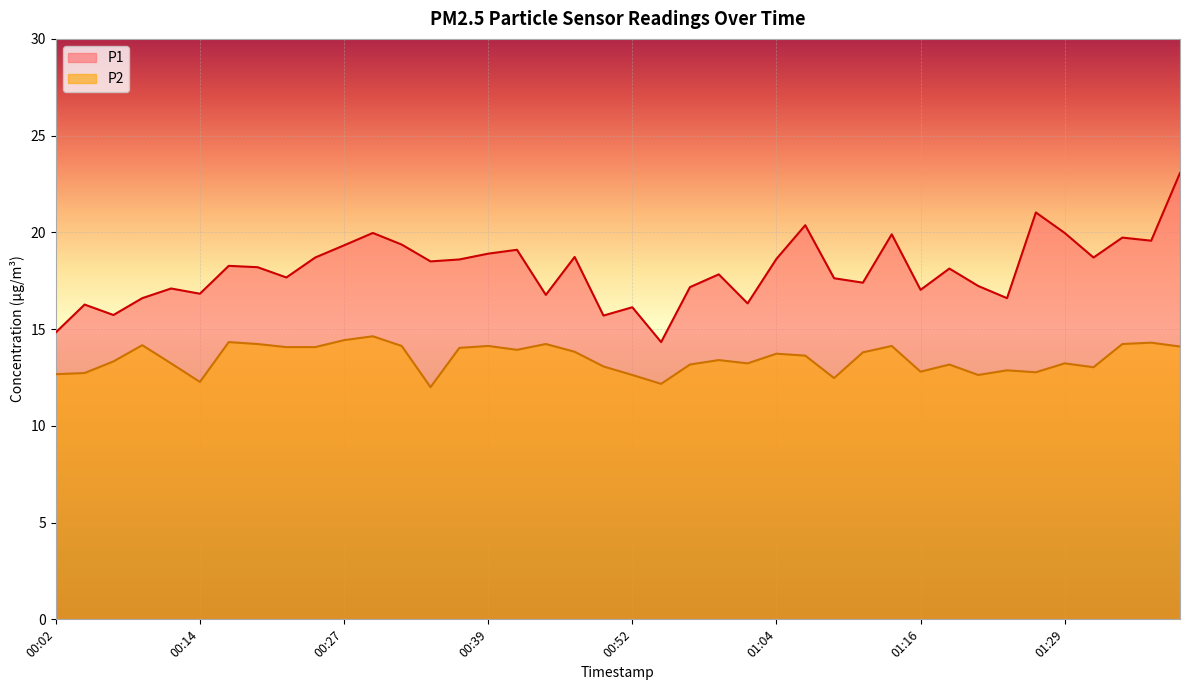

Does the chart display data point markers on the line(s)?

No